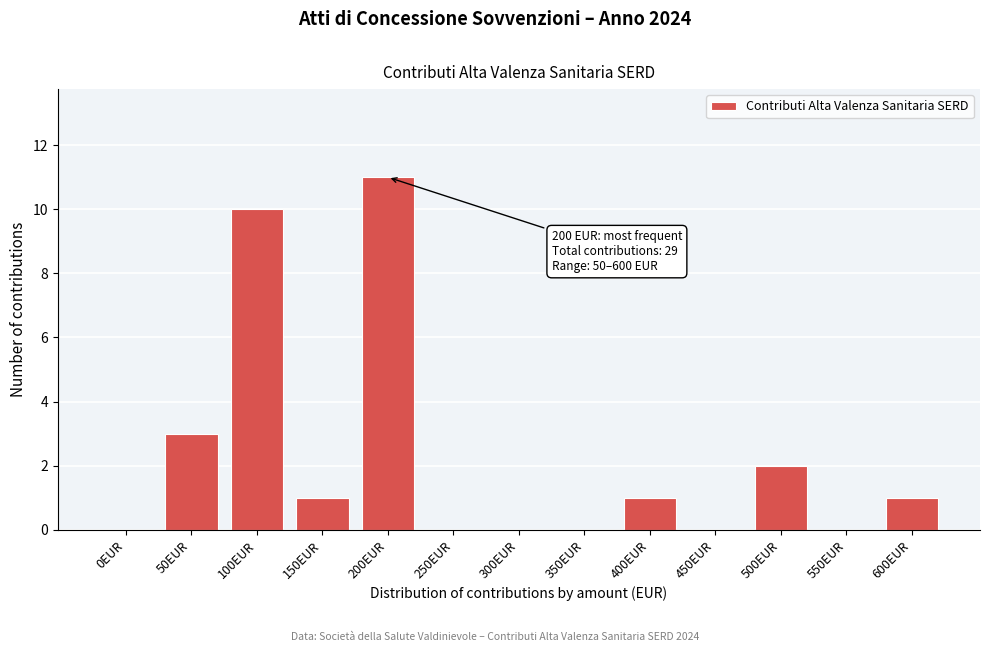

Reading left to right, extract all data points from this chart.

0EUR=0	50EUR=3	100EUR=10	150EUR=1	200EUR=11	250EUR=0	300EUR=0	350EUR=0	400EUR=1	450EUR=0	500EUR=2	550EUR=0	600EUR=1